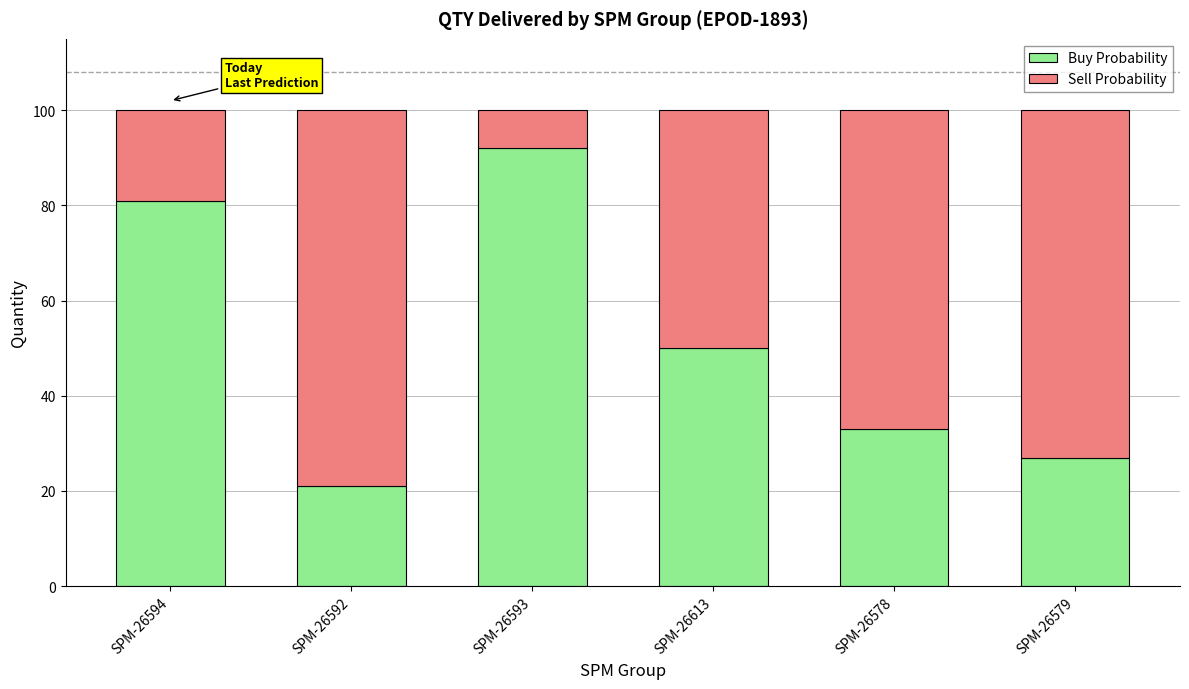

Rank the categories by Buy Probability value from lowest to highest.

SPM-26592, SPM-26579, SPM-26578, SPM-26613, SPM-26594, SPM-26593